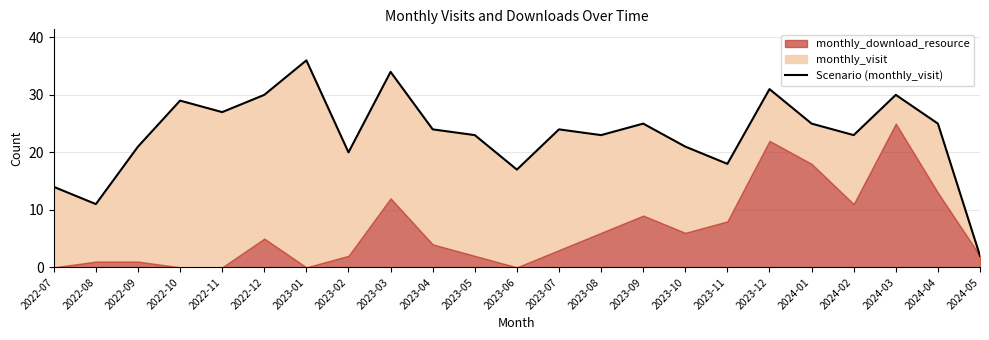

List the labels in order of value, largest first.

2023-01, 2023-03, 2023-12, 2022-12, 2024-03, 2022-10, 2022-11, 2023-09, 2024-01, 2024-04, 2023-04, 2023-07, 2023-05, 2023-08, 2024-02, 2022-09, 2023-10, 2023-02, 2023-11, 2023-06, 2022-07, 2022-08, 2024-05